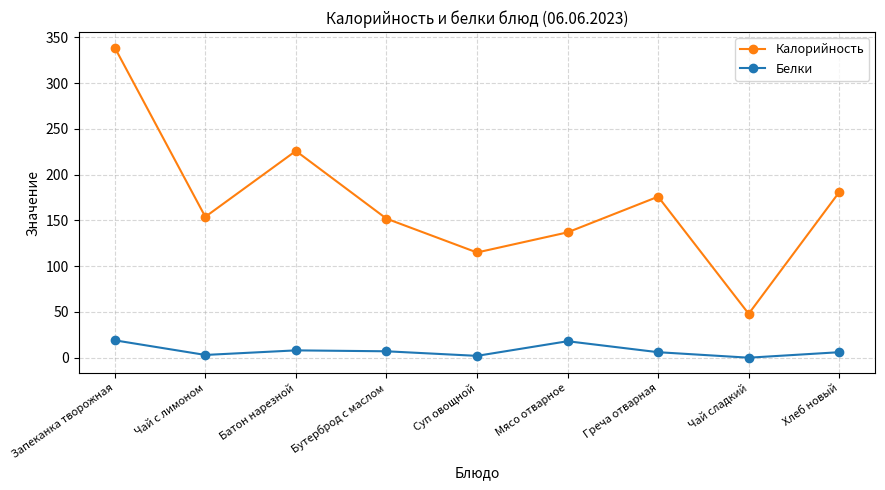

True or false: Калорийность and Белки intersect in this chart.

False